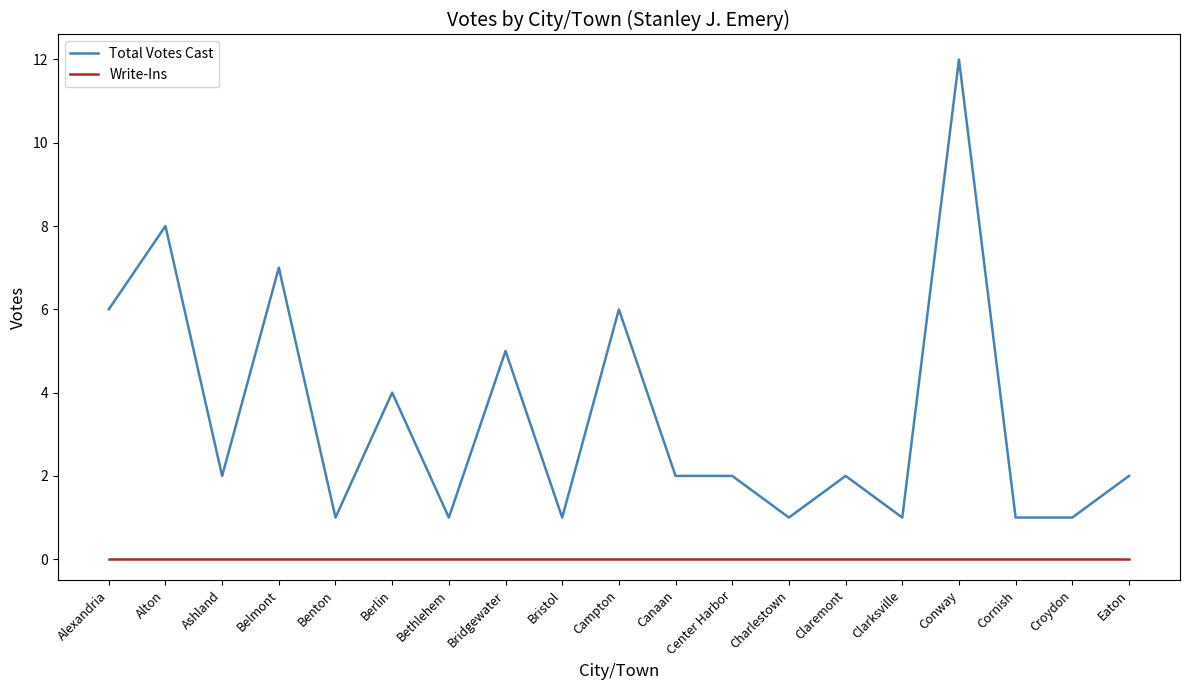

Is the value of Write-Ins at Eaton greater than the value of Total Votes Cast at Eaton?

No